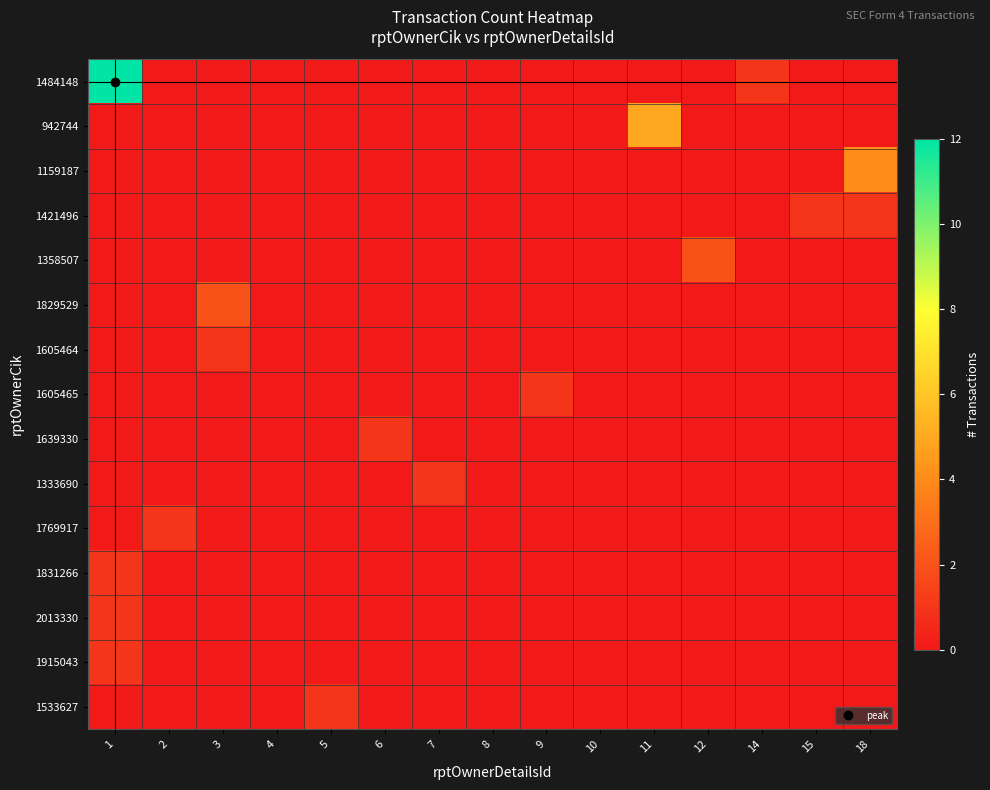

Reading left to right, what are all the values shown in this chart?

1484148: 1=12	2=0	3=0	4=0	5=0	6=0	7=0	8=0	9=0	10=0	11=0	12=0	14=1	15=0	18=0
942744: 1=0	2=0	3=0	4=0	5=0	6=0	7=0	8=0	9=0	10=0	11=5	12=0	14=0	15=0	18=0
1159187: 1=0	2=0	3=0	4=0	5=0	6=0	7=0	8=0	9=0	10=0	11=0	12=0	14=0	15=0	18=4
1421496: 1=0	2=0	3=0	4=0	5=0	6=0	7=0	8=0	9=0	10=0	11=0	12=0	14=0	15=1	18=1
1358507: 1=0	2=0	3=0	4=0	5=0	6=0	7=0	8=0	9=0	10=0	11=0	12=2	14=0	15=0	18=0
1829529: 1=0	2=0	3=2	4=0	5=0	6=0	7=0	8=0	9=0	10=0	11=0	12=0	14=0	15=0	18=0
1605464: 1=0	2=0	3=1	4=0	5=0	6=0	7=0	8=0	9=0	10=0	11=0	12=0	14=0	15=0	18=0
1605465: 1=0	2=0	3=0	4=0	5=0	6=0	7=0	8=0	9=1	10=0	11=0	12=0	14=0	15=0	18=0
1639330: 1=0	2=0	3=0	4=0	5=0	6=1	7=0	8=0	9=0	10=0	11=0	12=0	14=0	15=0	18=0
1333690: 1=0	2=0	3=0	4=0	5=0	6=0	7=1	8=0	9=0	10=0	11=0	12=0	14=0	15=0	18=0
1769917: 1=0	2=1	3=0	4=0	5=0	6=0	7=0	8=0	9=0	10=0	11=0	12=0	14=0	15=0	18=0
1831266: 1=1	2=0	3=0	4=0	5=0	6=0	7=0	8=0	9=0	10=0	11=0	12=0	14=0	15=0	18=0
2013330: 1=1	2=0	3=0	4=0	5=0	6=0	7=0	8=0	9=0	10=0	11=0	12=0	14=0	15=0	18=0
1915043: 1=1	2=0	3=0	4=0	5=0	6=0	7=0	8=0	9=0	10=0	11=0	12=0	14=0	15=0	18=0
1533627: 1=0	2=0	3=0	4=0	5=1	6=0	7=0	8=0	9=0	10=0	11=0	12=0	14=0	15=0	18=0